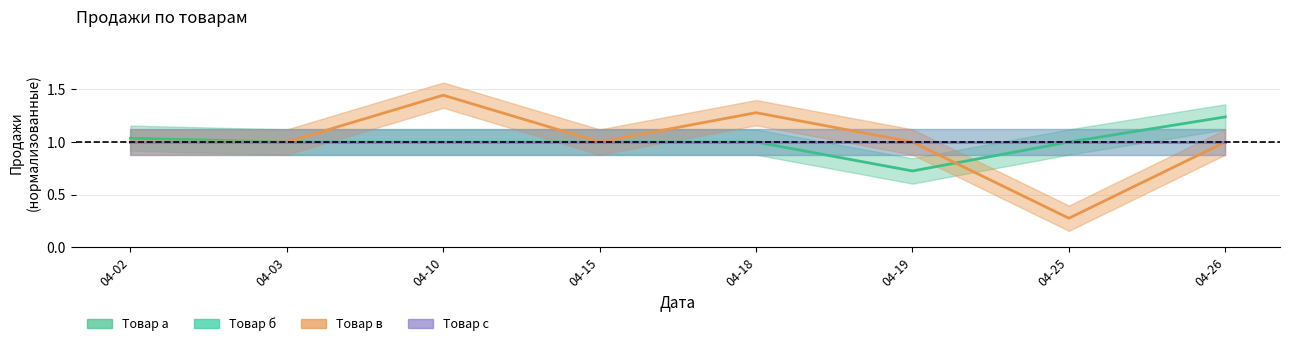

What is the difference between the highest and lowest values at 04-18?

0.3